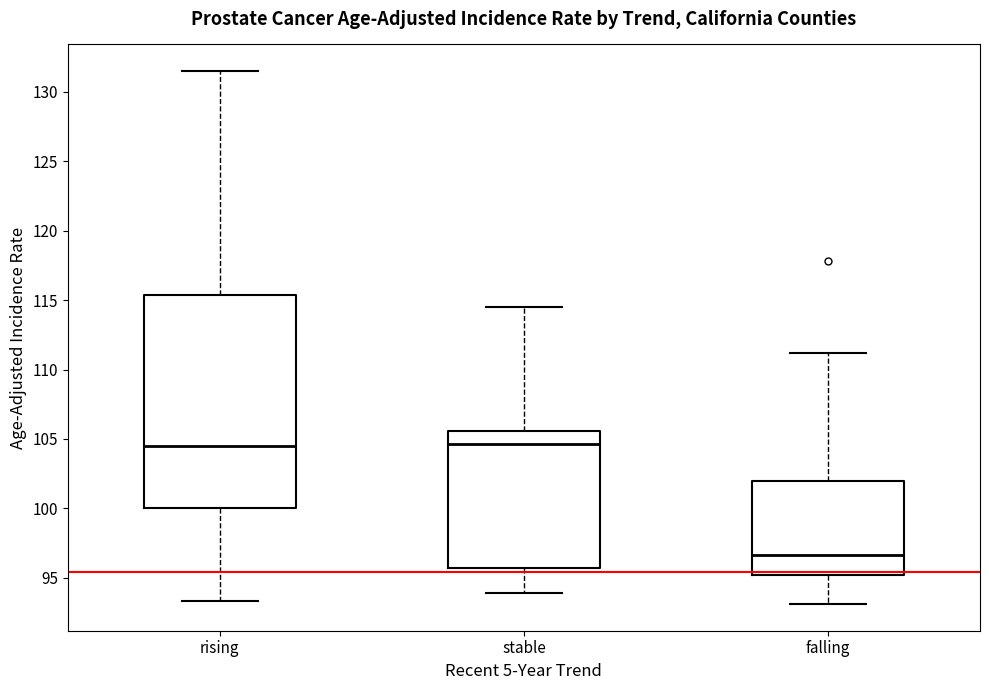

Where does the upper whisker of the box for falling end on the y-axis? The values are not printed on the chart, so give them approximately, as read against the axis.

111.0